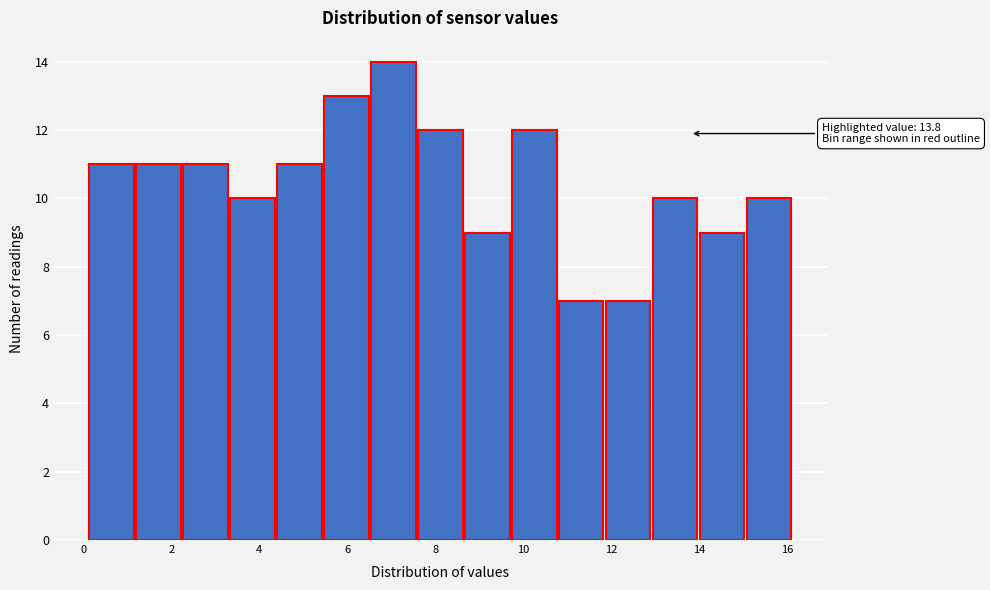

Over which range of the x-axis is the bar tallest?

6.6 to 7.6